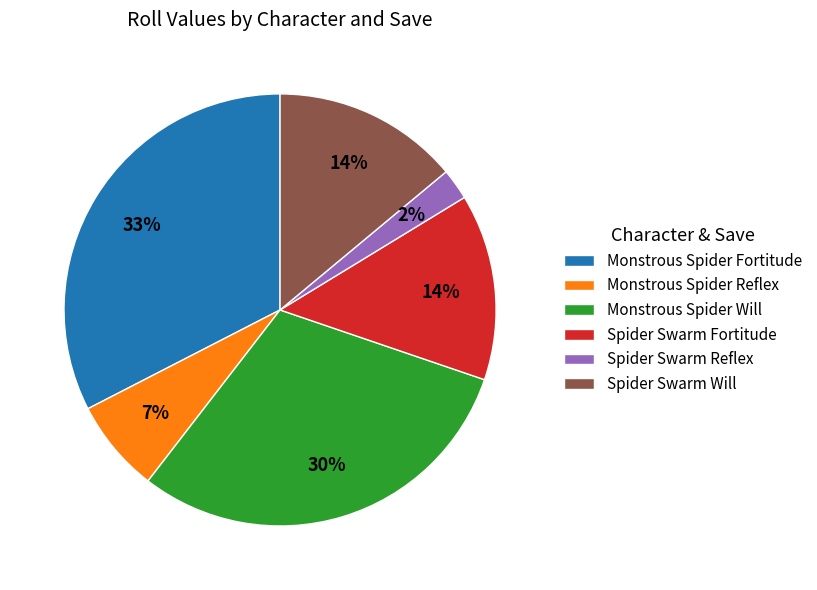

Is there a majority slice in this chart?

No